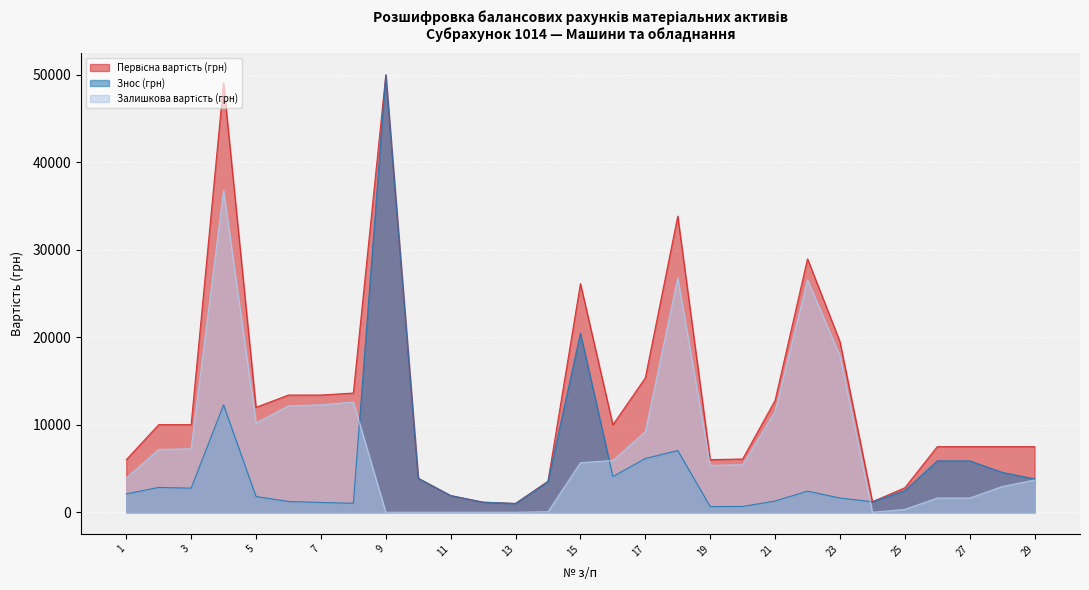

Is the value of Знос (грн) at 2 greater than the value of Первісна вартість (грн) at 17?

No